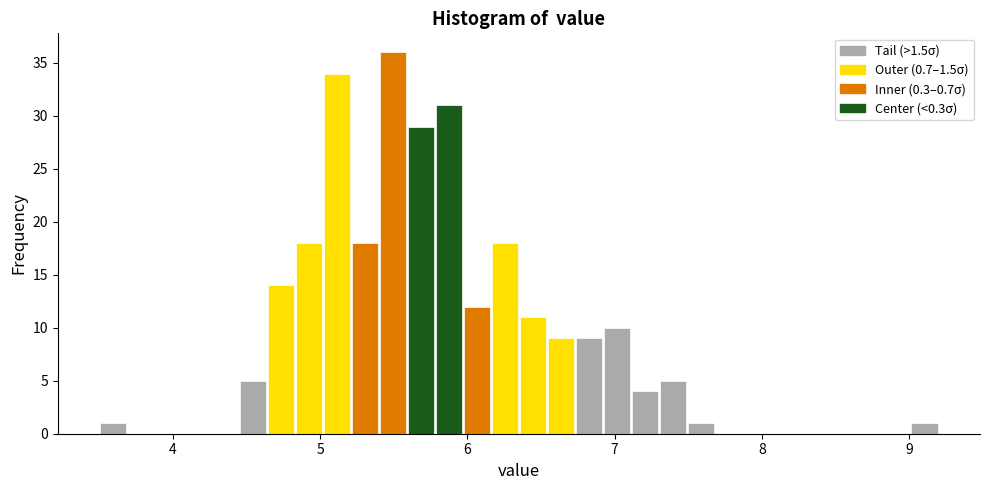

Read against the x-axis, roughly where is the centre of the tallest bar?

5.5